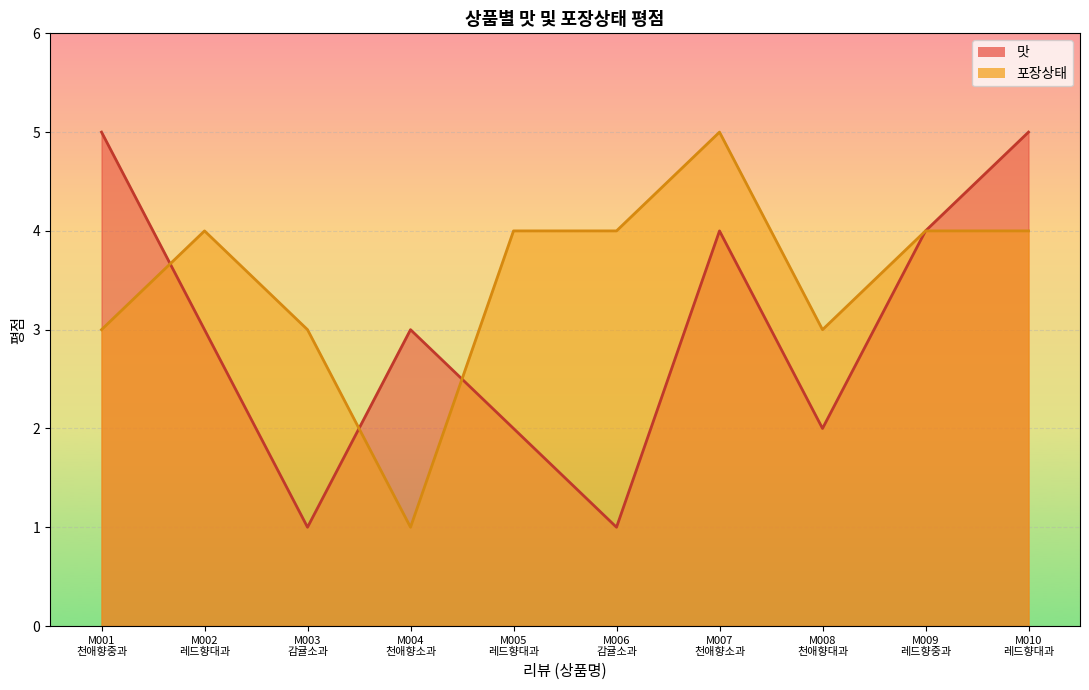

What is the greatest value displayed?

5